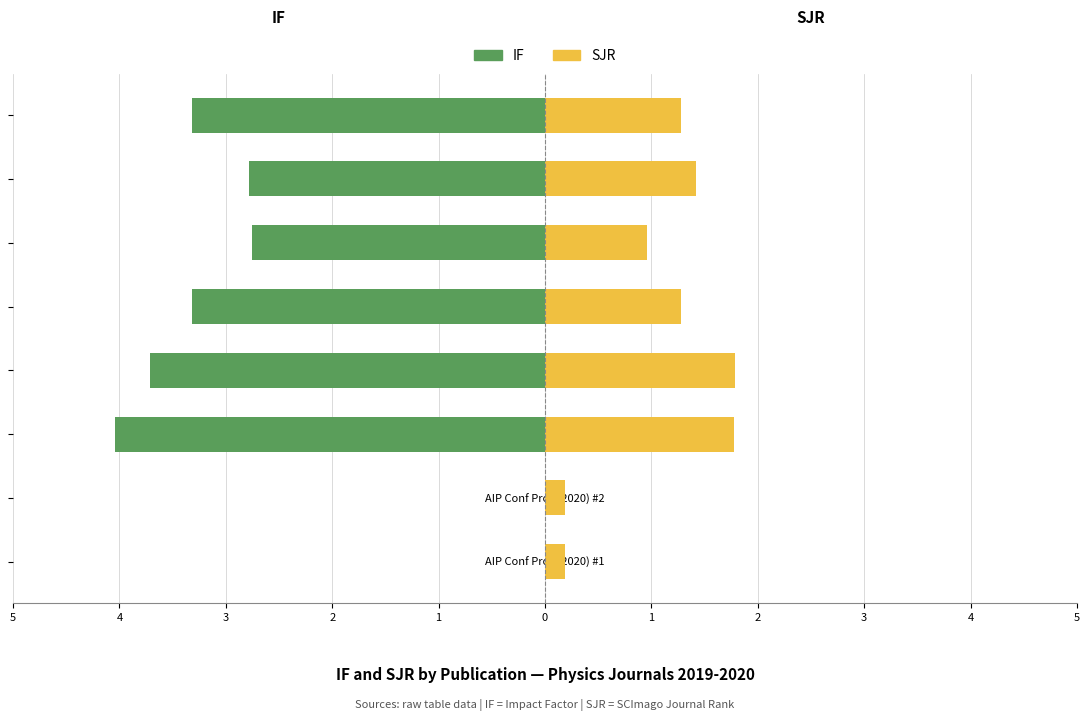

At how many categories does at least one series exceed -3?

8